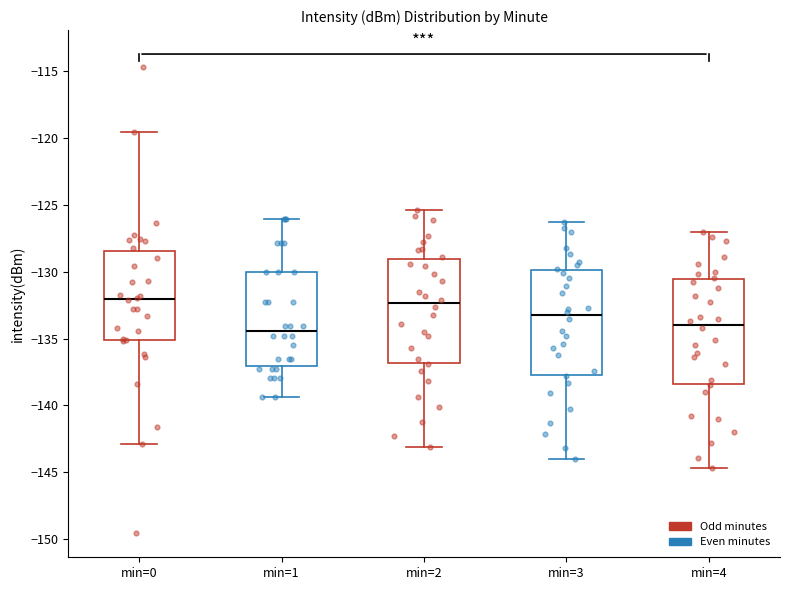

Reading left to right, read every box against the y-axis: the position of its median line, the range the box covers, and the ends of its whiskers. The values are not printed on the chart, so give them approximately, as read against the axis.

min=0: median -132.0, box -135.0 to -128.5, whiskers -143.0 to -119.5
min=1: median -134.5, box -137.0 to -130.0, whiskers -139.5 to -126.0
min=2: median -132.5, box -137.0 to -129.0, whiskers -143.0 to -125.5
min=3: median -133.0, box -137.5 to -130.0, whiskers -144.0 to -126.5
min=4: median -134.0, box -138.5 to -130.5, whiskers -144.5 to -127.0